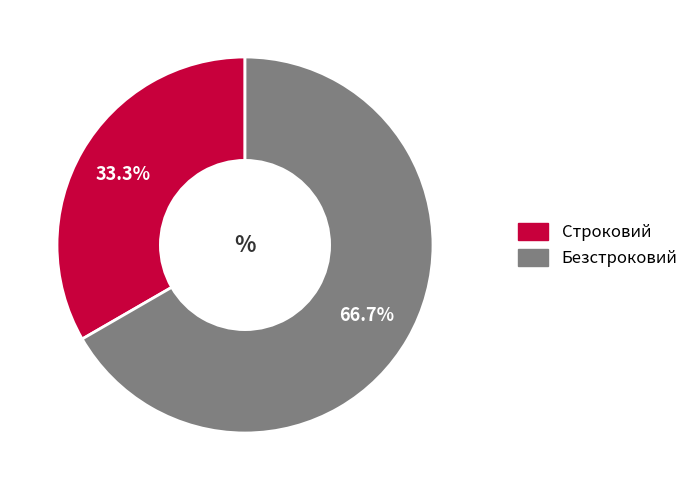

The Безстроковий slice represents 79% of the pie. True or false?

False